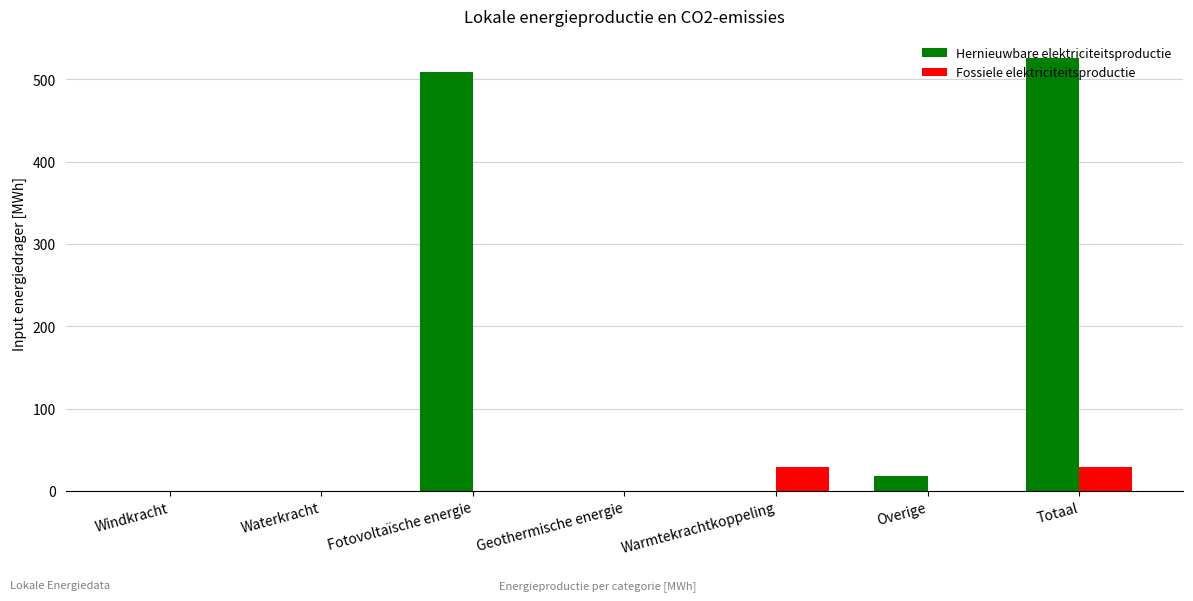

What is the difference between the highest and lowest values at Totaal?

497.1